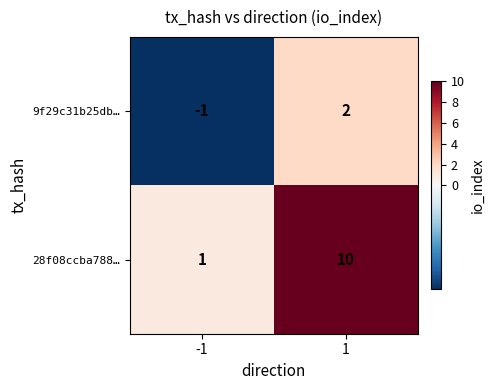

List the series in order of their peak value, lowest first.

9f29c31b25db…, 28f08ccba788…